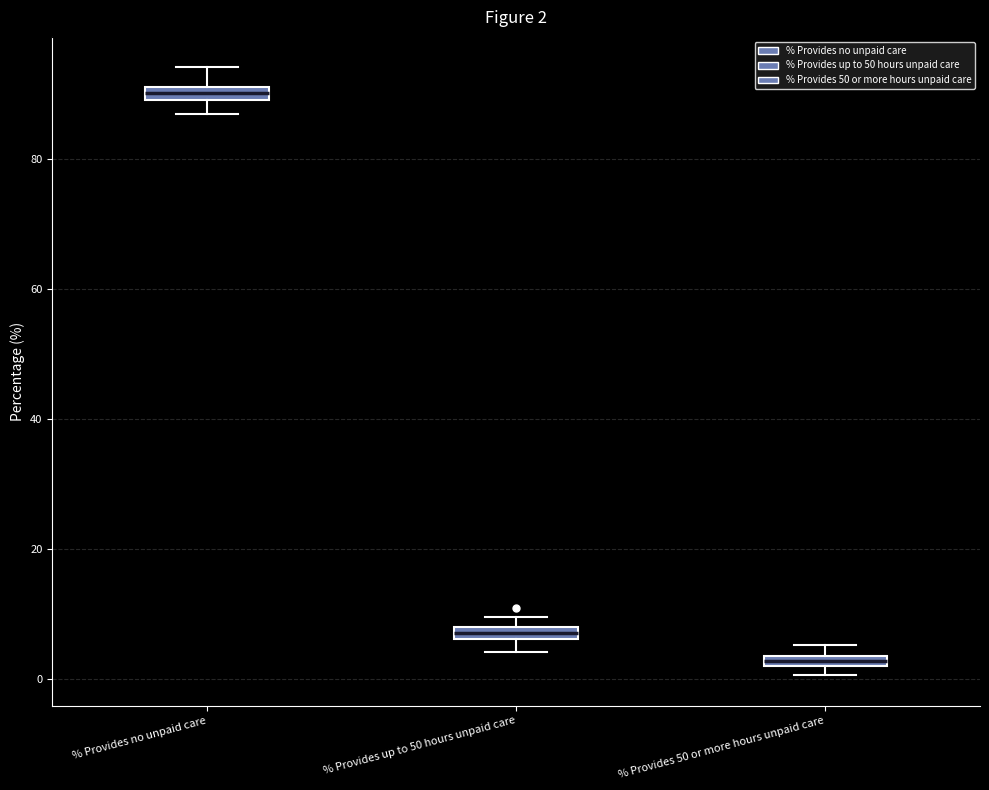

Which box's median line is the highest?

% Provides no unpaid care